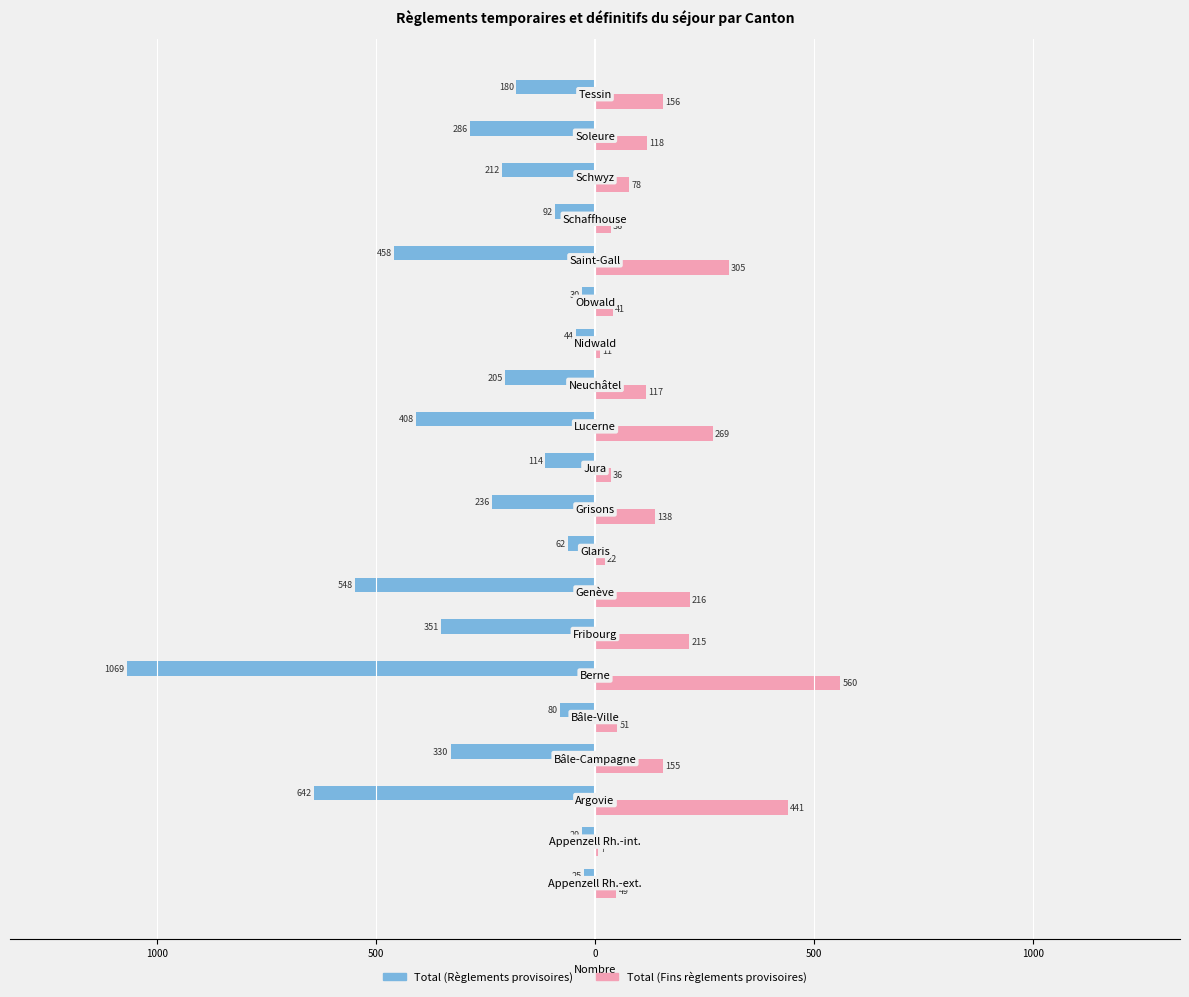

What is the value of the Total (Fins règlements provisoires) bar at the 8th from the left?

216